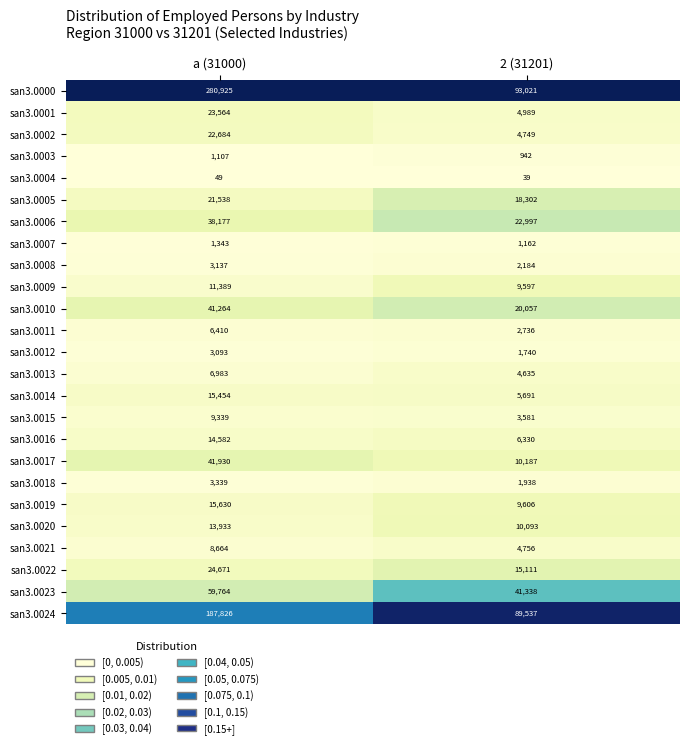

Which series changed the most between a (31000) and 2 (31201)?

san3.0000